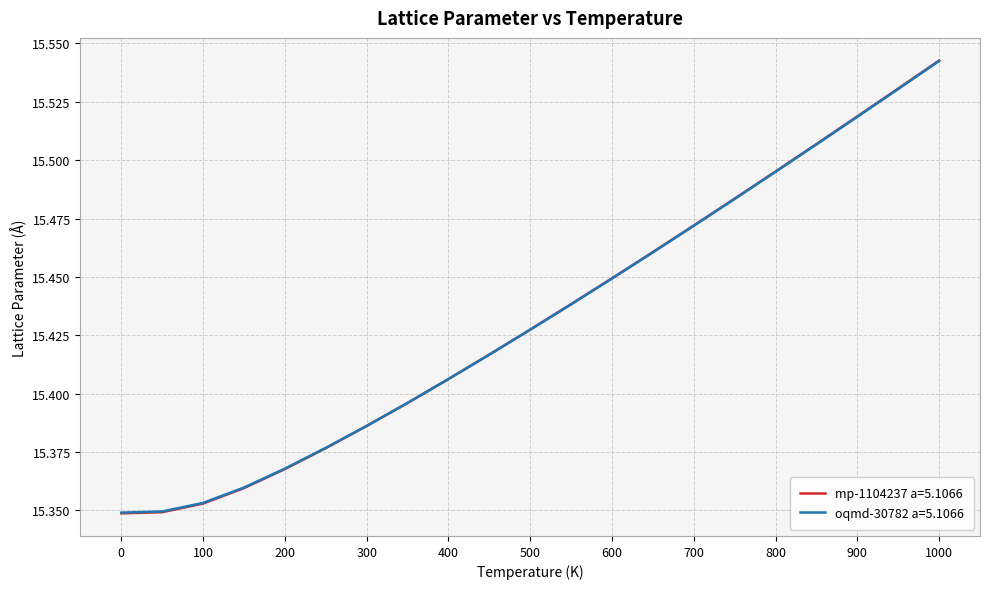

True or false: mp-1104237 a=5.1066 has more than 1 points higher than both neighbors.

False